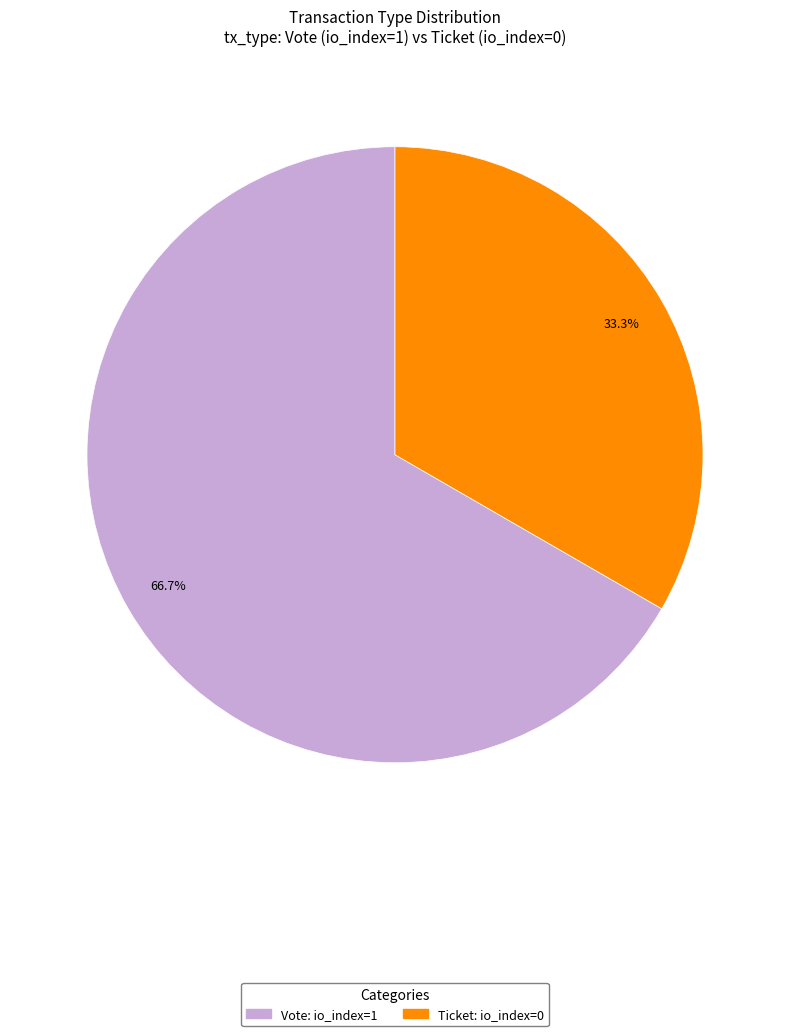

To the nearest percent, what is the combined percentage of Vote and Ticket?

100%